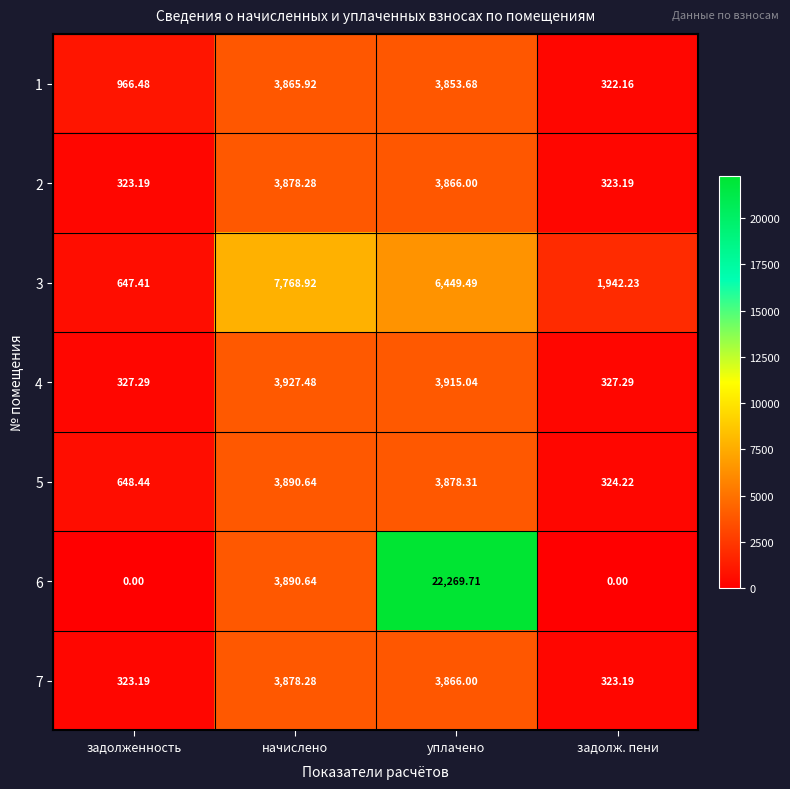

At how many categories does at least one series exceed 11522?

1